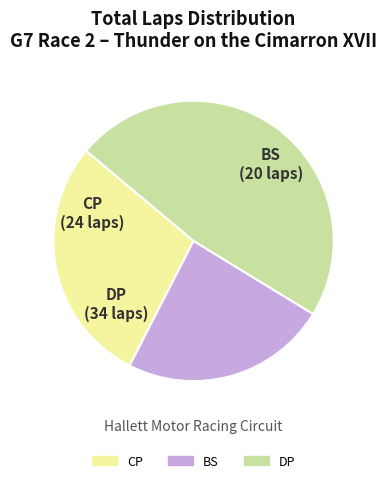

Is there any slice that represents more than half of the pie?

No